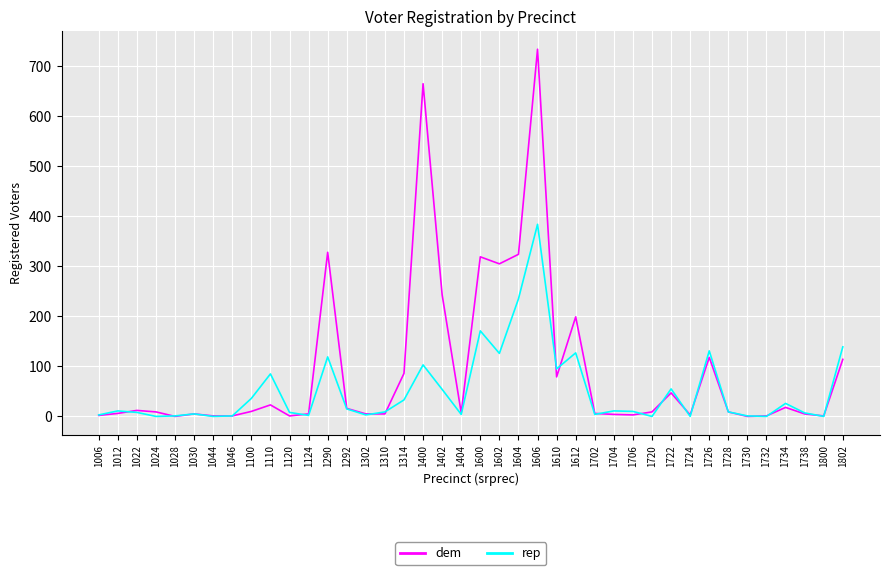

What is the highest value of the rep series?

384